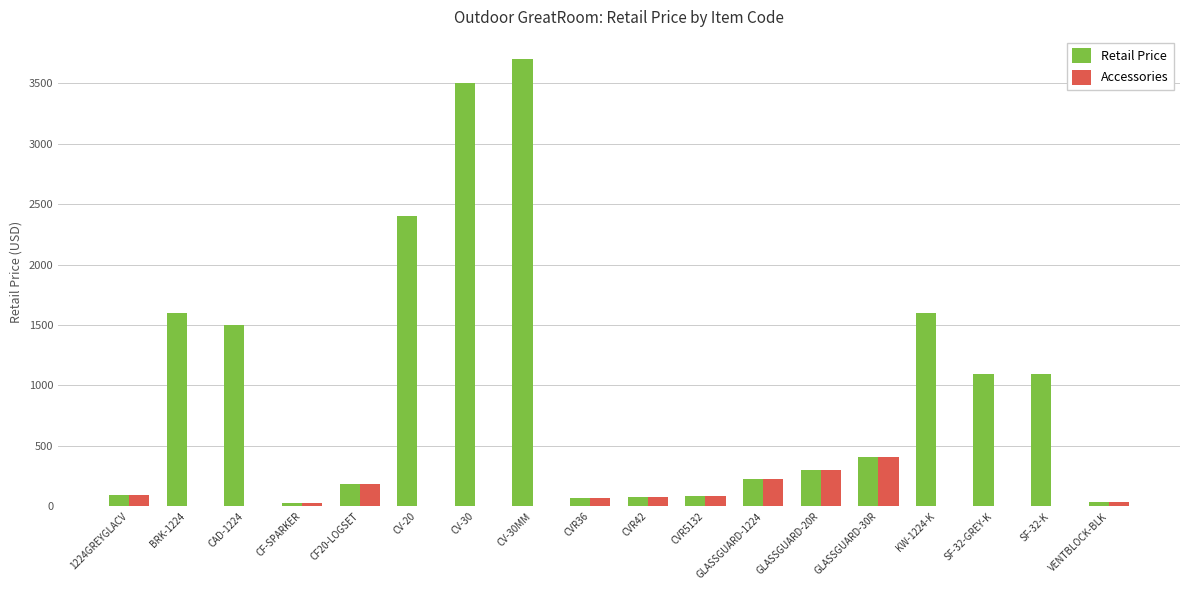

The value of Accessories at CVR42 is 78. True or false?

True